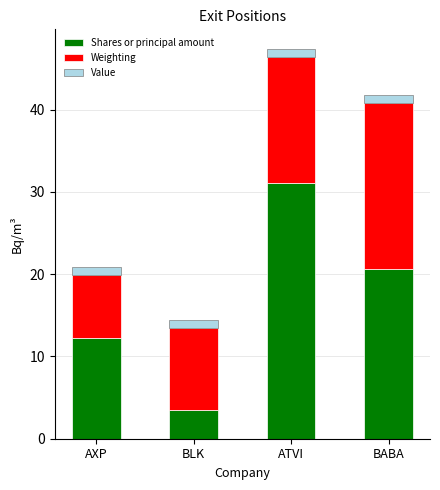

Which category has the lowest value in the Shares or principal amount series?

BLK